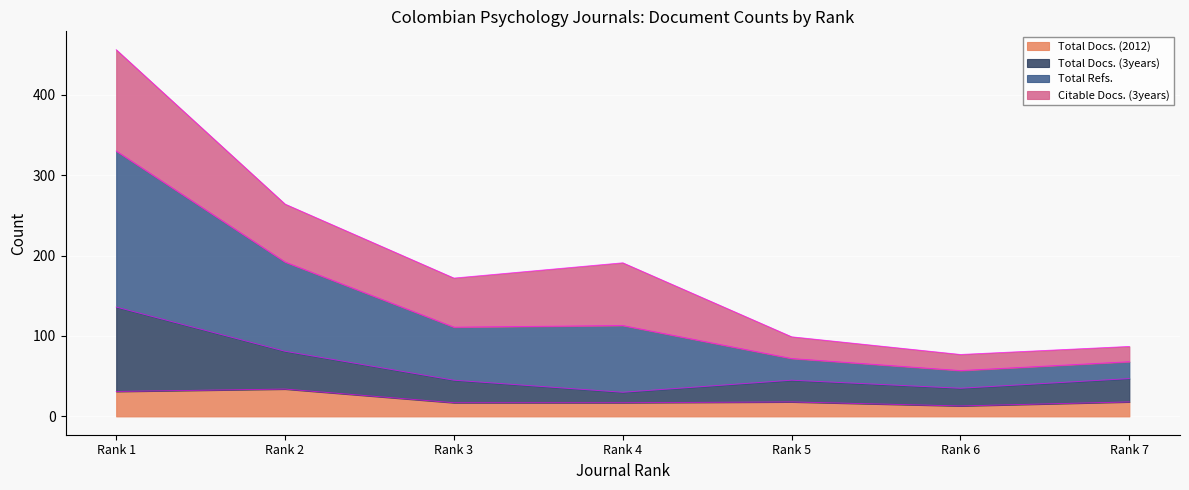

What is the maximum value for Total Docs. (2012)?

34